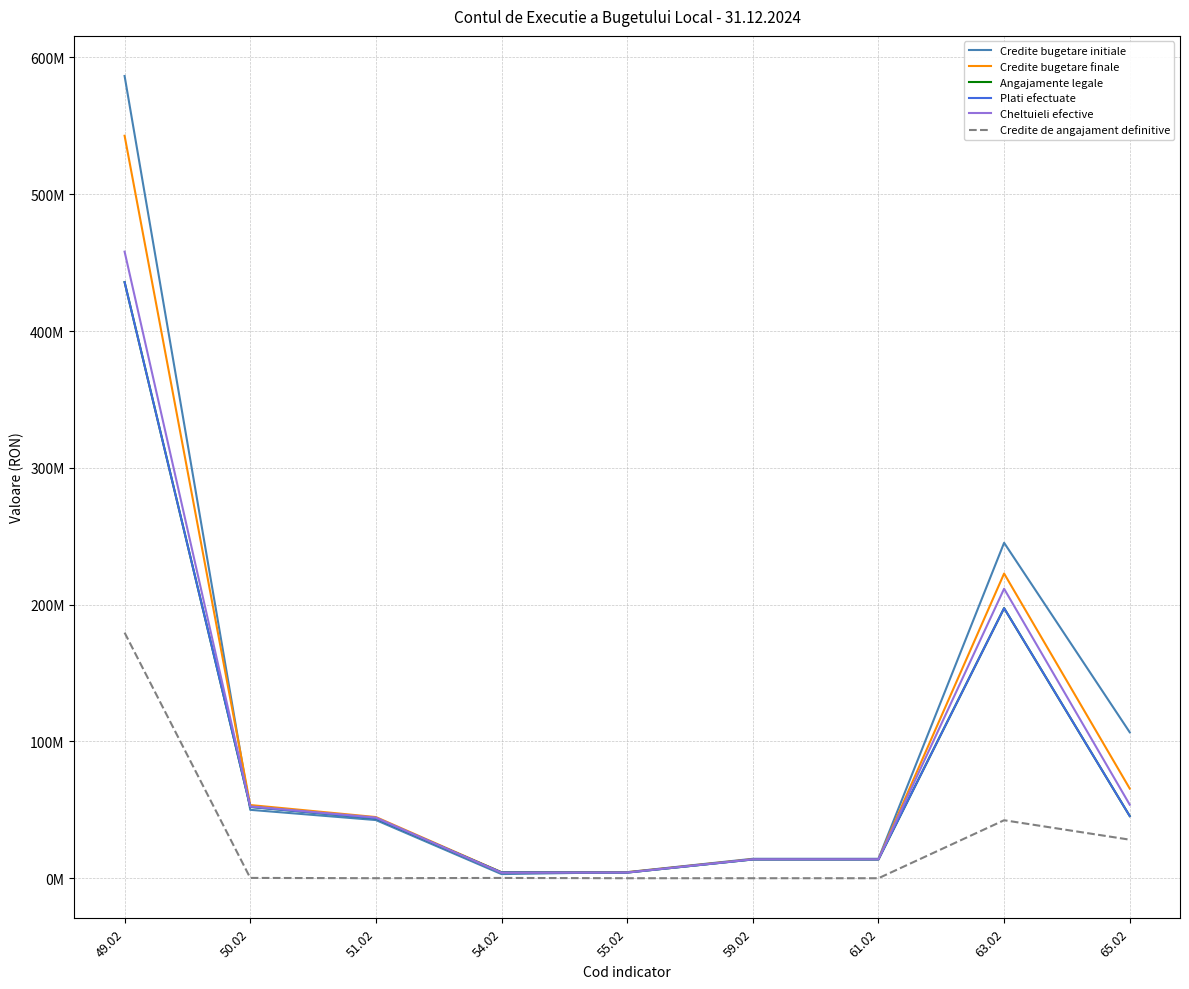

True or false: Credite de angajament definitive has a value of 0 at 61.02.

True